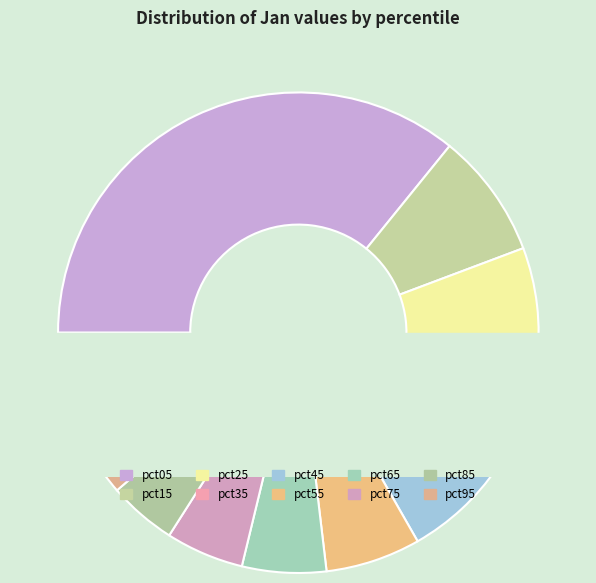

True or false: pct35 accounts for 1% of the total.

False